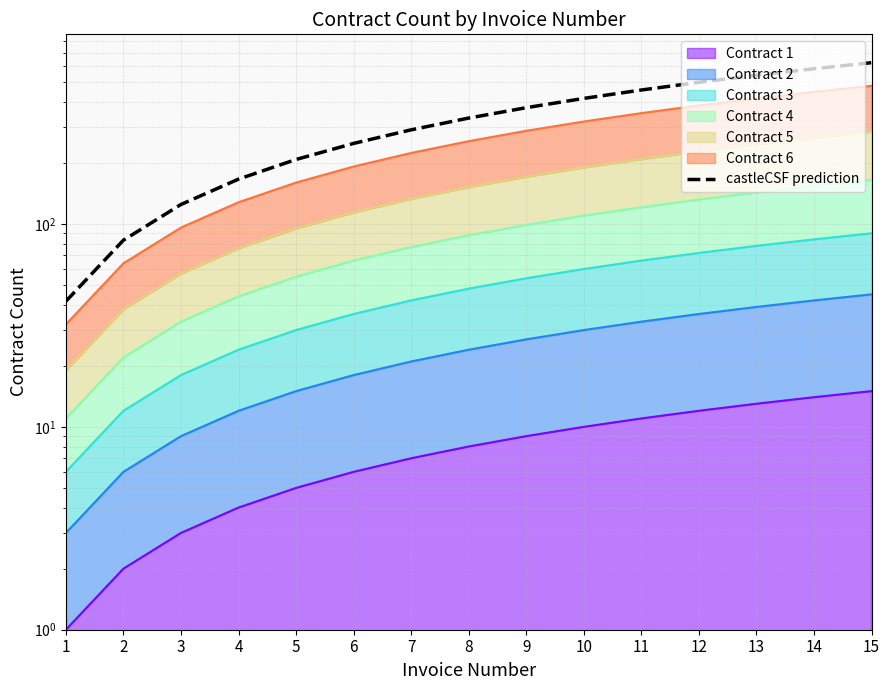

Rank the categories by value from highest to lowest.

15, 14, 13, 12, 11, 10, 9, 8, 7, 6, 5, 4, 3, 2, 1